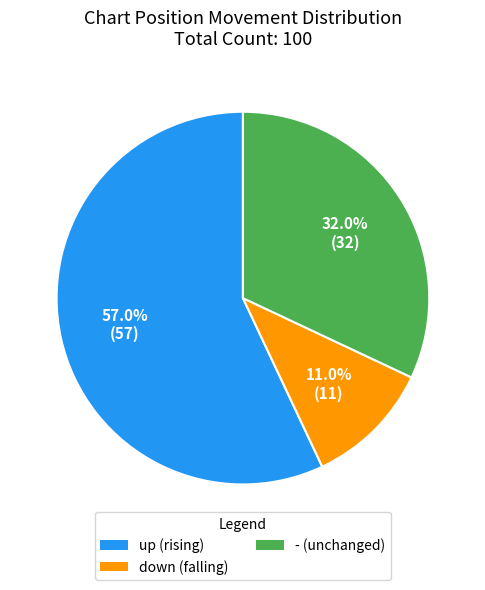

Count the number of slices in the pie.

3